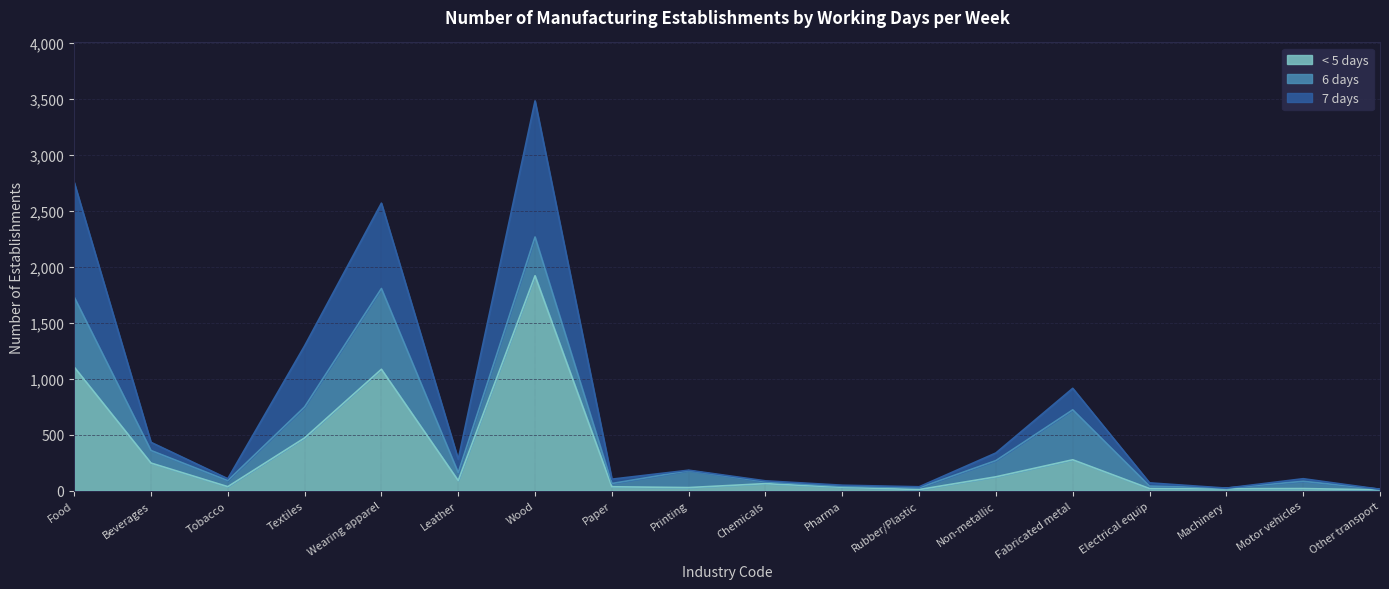

Which category has the highest value in the < 5 days series?

Wood